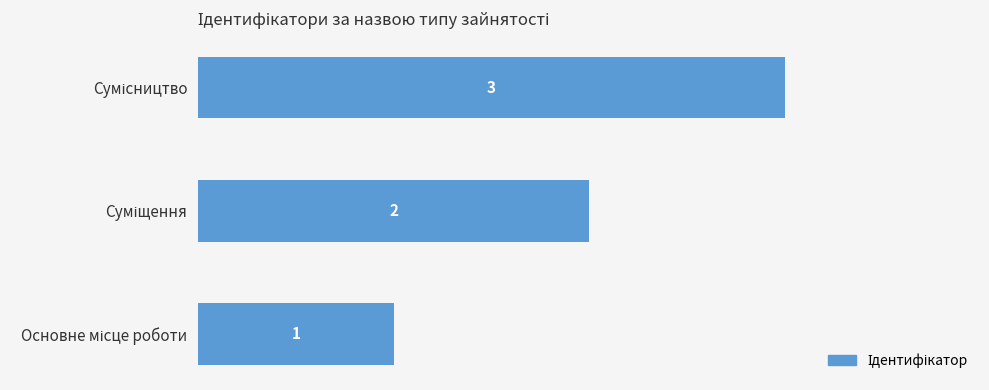

How many values are between 1 and 3?

3